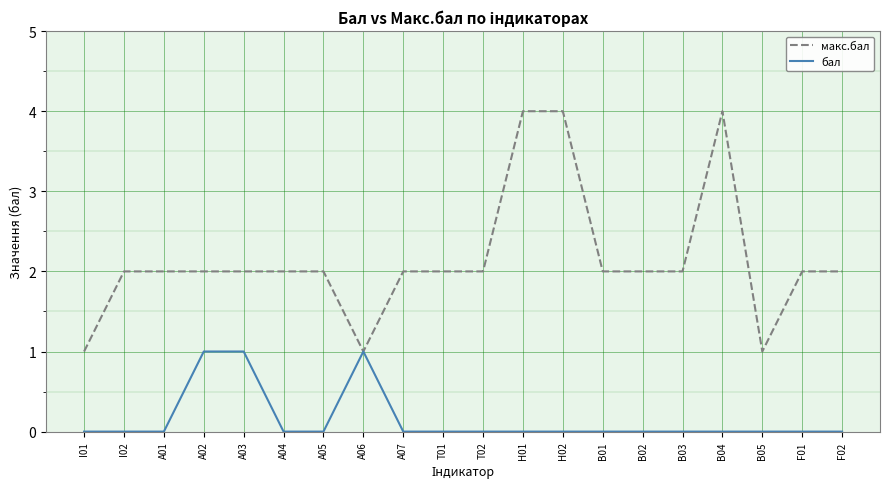

Is it true that макс.бал equals 6 at H02?

False